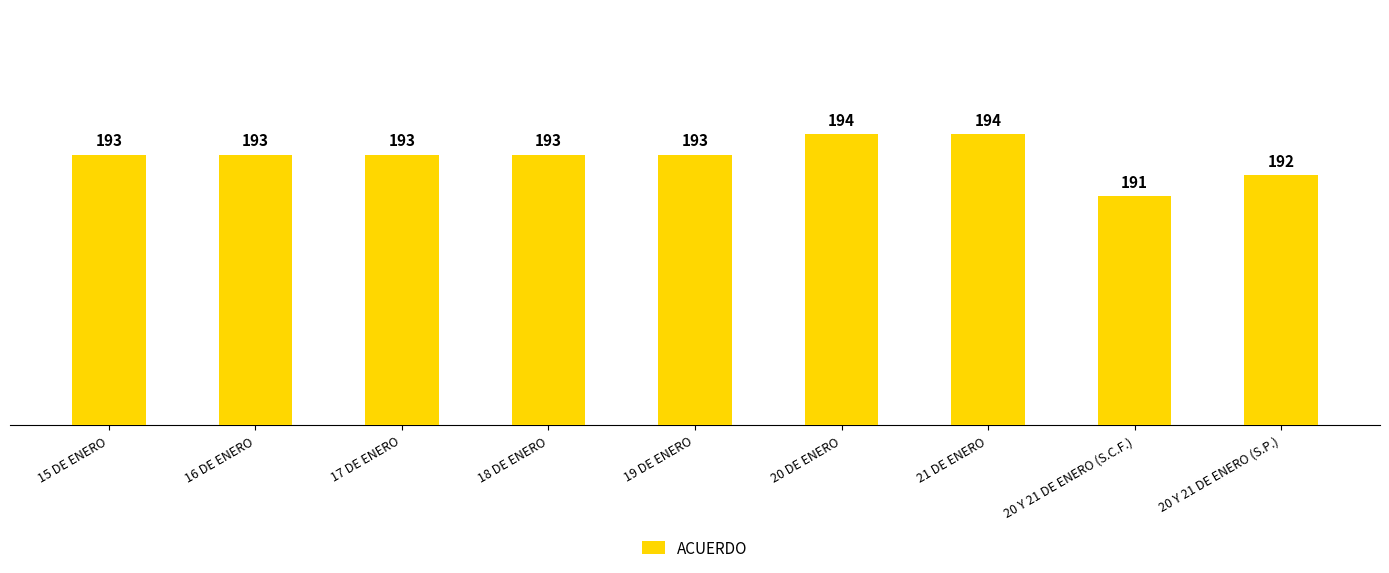

At which label is the value closest to 192?

20 Y 21 DE ENERO (S.P.)